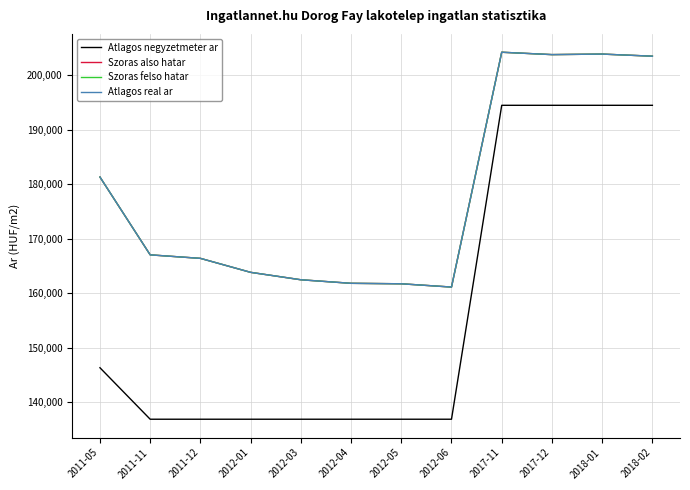

Rank the series at 2011-05 from highest to lowest value.

Szoras also hatar, Szoras felso hatar, Atlagos real ar, Atlagos negyzetmeter ar